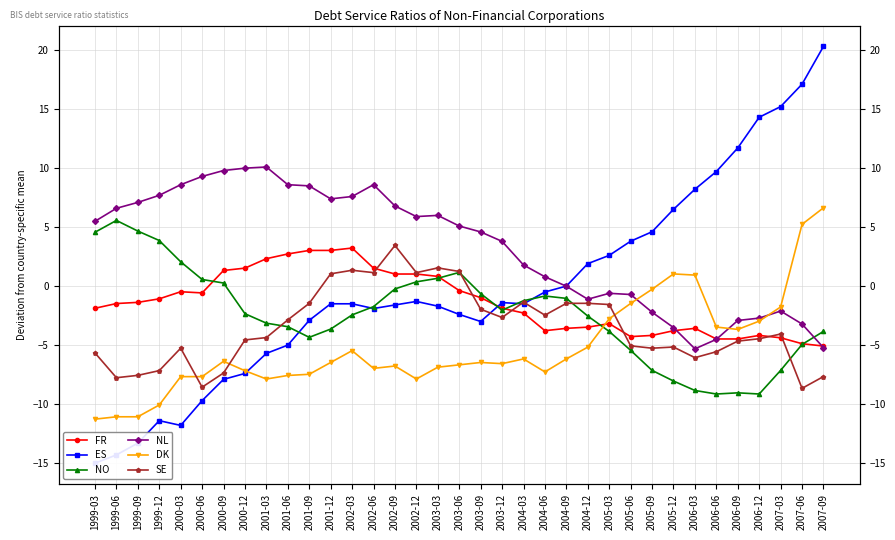

Reading left to right, list all the values displayed in this chart.

FR: 1999-03=-1.9	1999-06=-1.5	1999-09=-1.4	1999-12=-1.1	2000-03=-0.5	2000-06=-0.6	2000-09=1.3	2000-12=1.5	2001-03=2.3	2001-06=2.7	2001-09=3.0	2001-12=3.0	2002-03=3.2	2002-06=1.5	2002-09=1.0	2002-12=1.0	2003-03=0.8	2003-06=-0.4	2003-09=-1.0	2003-12=-1.9	2004-03=-2.3	2004-06=-3.8	2004-09=-3.6	2004-12=-3.5	2005-03=-3.2	2005-06=-4.3	2005-09=-4.2	2005-12=-3.8	2006-03=-3.6	2006-06=-4.5	2006-09=-4.5	2006-12=-4.2	2007-03=-4.4	2007-06=-4.9	2007-09=-5.1
ES: 1999-03=-15.0	1999-06=-14.3	1999-09=-13.3	1999-12=-11.4	2000-03=-11.8	2000-06=-9.7	2000-09=-7.9	2000-12=-7.4	2001-03=-5.7	2001-06=-5.0	2001-09=-2.9	2001-12=-1.5	2002-03=-1.5	2002-06=-1.9	2002-09=-1.6	2002-12=-1.3	2003-03=-1.7	2003-06=-2.4	2003-09=-3.0	2003-12=-1.4	2004-03=-1.5	2004-06=-0.5	2004-09=-0.0	2004-12=1.9	2005-03=2.6	2005-06=3.8	2005-09=4.6	2005-12=6.5	2006-03=8.2	2006-06=9.7	2006-09=11.7	2006-12=14.3	2007-03=15.2	2007-06=17.1	2007-09=20.3
NO: 1999-03=4.5	1999-06=5.5	1999-09=4.6	1999-12=3.8	2000-03=2.0	2000-06=0.5	2000-09=0.2	2000-12=-2.4	2001-03=-3.2	2001-06=-3.5	2001-09=-4.4	2001-12=-3.7	2002-03=-2.5	2002-06=-1.8	2002-09=-0.3	2002-12=0.3	2003-03=0.6	2003-06=1.1	2003-09=-0.7	2003-12=-2.1	2004-03=-1.3	2004-06=-0.9	2004-09=-1.1	2004-12=-2.6	2005-03=-3.9	2005-06=-5.5	2005-09=-7.2	2005-12=-8.1	2006-03=-8.9	2006-06=-9.2	2006-09=-9.1	2006-12=-9.2	2007-03=-7.2	2007-06=-5.0	2007-09=-3.9
NL: 1999-03=5.5	1999-06=6.6	1999-09=7.1	1999-12=7.7	2000-03=8.6	2000-06=9.3	2000-09=9.8	2000-12=10.0	2001-03=10.1	2001-06=8.6	2001-09=8.5	2001-12=7.4	2002-03=7.6	2002-06=8.6	2002-09=6.8	2002-12=5.9	2003-03=6.0	2003-06=5.1	2003-09=4.6	2003-12=3.8	2004-03=1.8	2004-06=0.8	2004-09=-0.0	2004-12=-1.1	2005-03=-0.6	2005-06=-0.7	2005-09=-2.2	2005-12=-3.5	2006-03=-5.3	2006-06=-4.5	2006-09=-2.9	2006-12=-2.7	2007-03=-2.1	2007-06=-3.2	2007-09=-5.2
DK: 1999-03=-11.3	1999-06=-11.1	1999-09=-11.1	1999-12=-10.1	2000-03=-7.7	2000-06=-7.7	2000-09=-6.4	2000-12=-7.2	2001-03=-7.9	2001-06=-7.6	2001-09=-7.5	2001-12=-6.5	2002-03=-5.5	2002-06=-7.0	2002-09=-6.8	2002-12=-7.9	2003-03=-6.9	2003-06=-6.7	2003-09=-6.5	2003-12=-6.6	2004-03=-6.2	2004-06=-7.3	2004-09=-6.2	2004-12=-5.2	2005-03=-2.8	2005-06=-1.5	2005-09=-0.3	2005-12=1.0	2006-03=0.9	2006-06=-3.5	2006-09=-3.7	2006-12=-3.0	2007-03=-1.8	2007-06=5.2	2007-09=6.6
SE: 1999-03=-5.7	1999-06=-7.8	1999-09=-7.6	1999-12=-7.2	2000-03=-5.3	2000-06=-8.6	2000-09=-7.4	2000-12=-4.6	2001-03=-4.4	2001-06=-2.9	2001-09=-1.5	2001-12=1.0	2002-03=1.3	2002-06=1.1	2002-09=3.4	2002-12=1.1	2003-03=1.5	2003-06=1.2	2003-09=-2.0	2003-12=-2.7	2004-03=-1.4	2004-06=-2.5	2004-09=-1.5	2004-12=-1.5	2005-03=-1.6	2005-06=-5.1	2005-09=-5.3	2005-12=-5.2	2006-03=-6.1	2006-06=-5.6	2006-09=-4.7	2006-12=-4.5	2007-03=-4.1	2007-06=-8.7	2007-09=-7.7